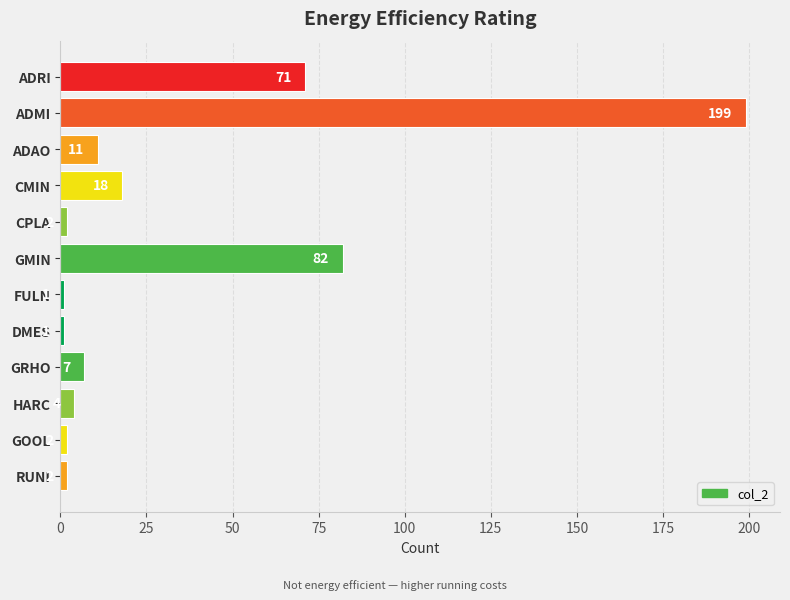

What is the value of the 9th bar from the top?

7